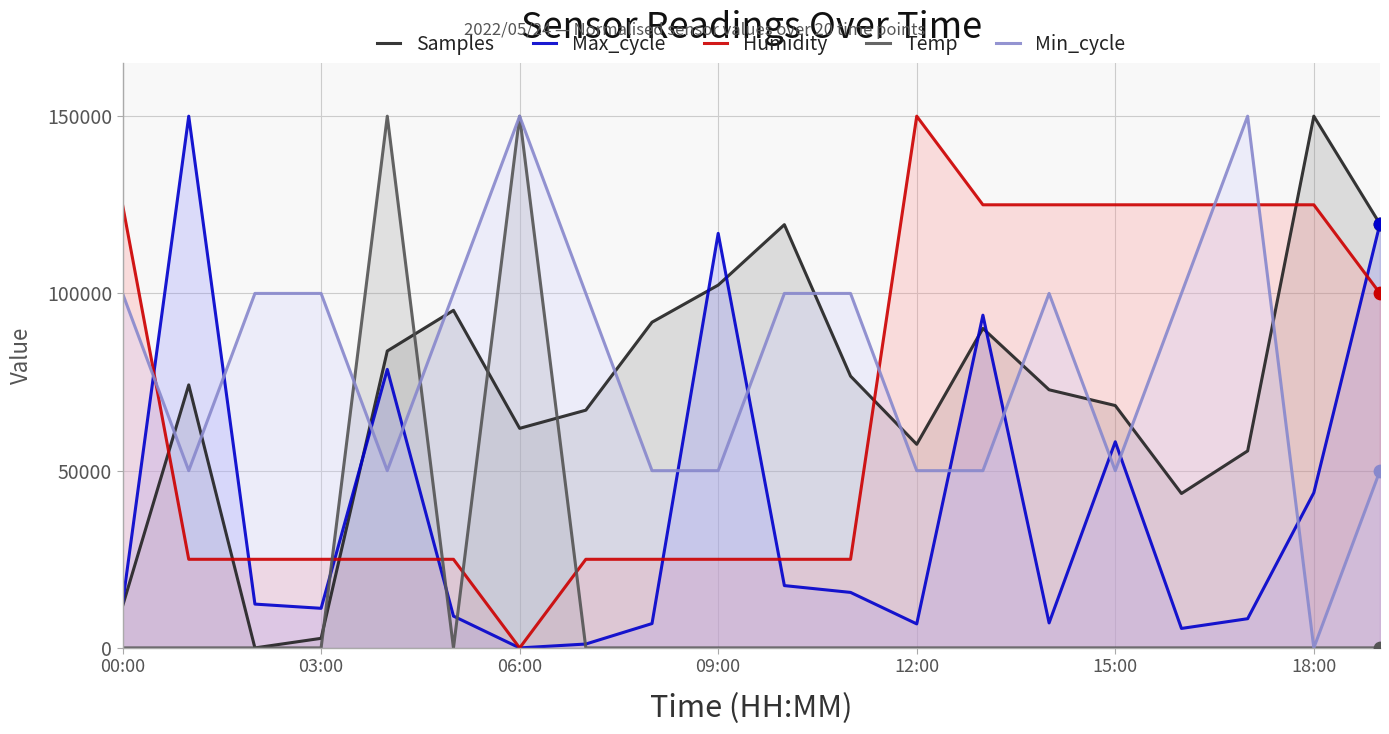

At how many categories does at least one series exceed 69088?

20